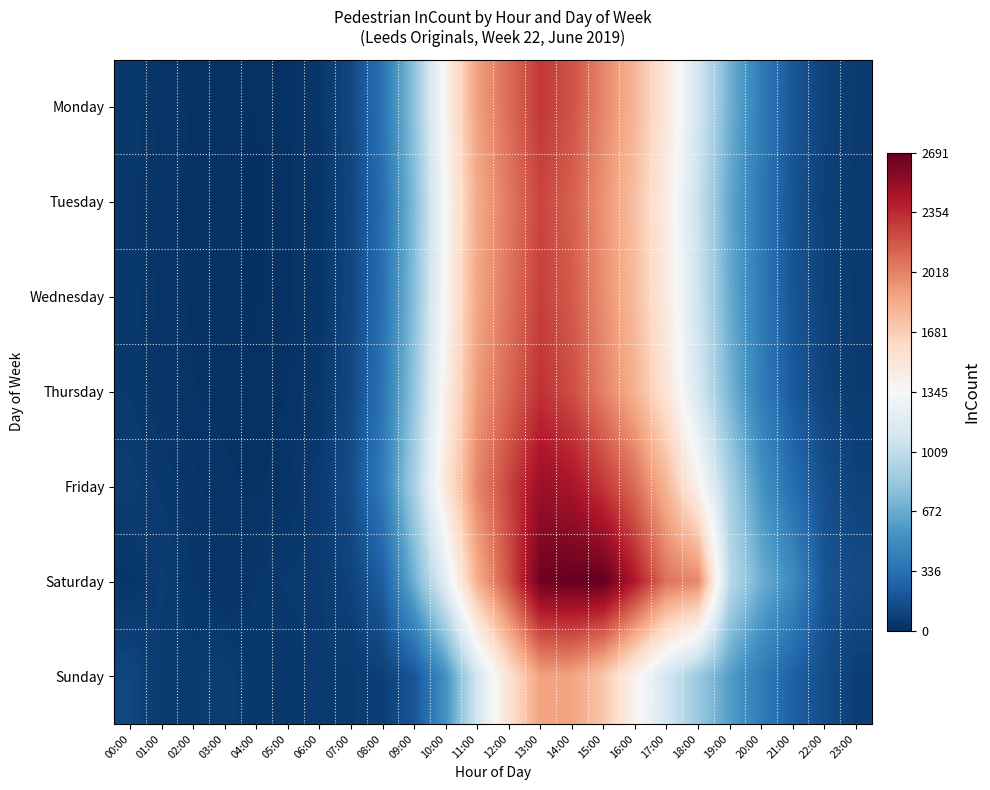

What is the minimum value shown in the chart?

8